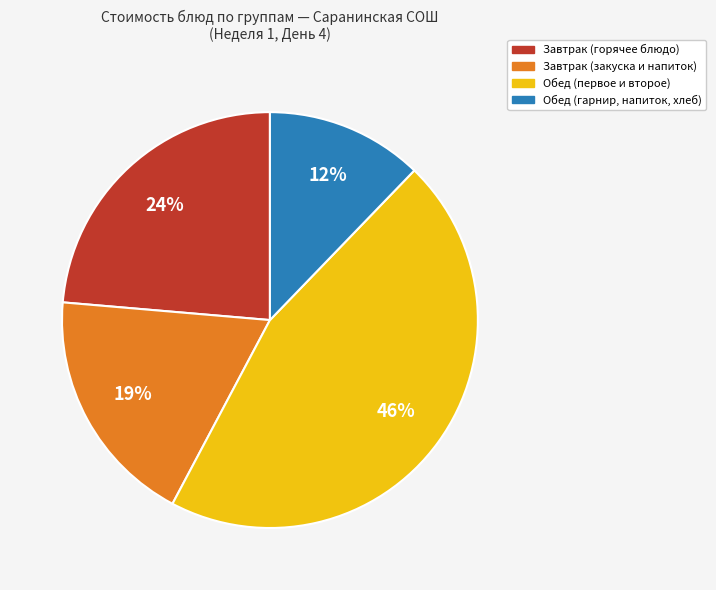

Is there a majority slice in this chart?

No